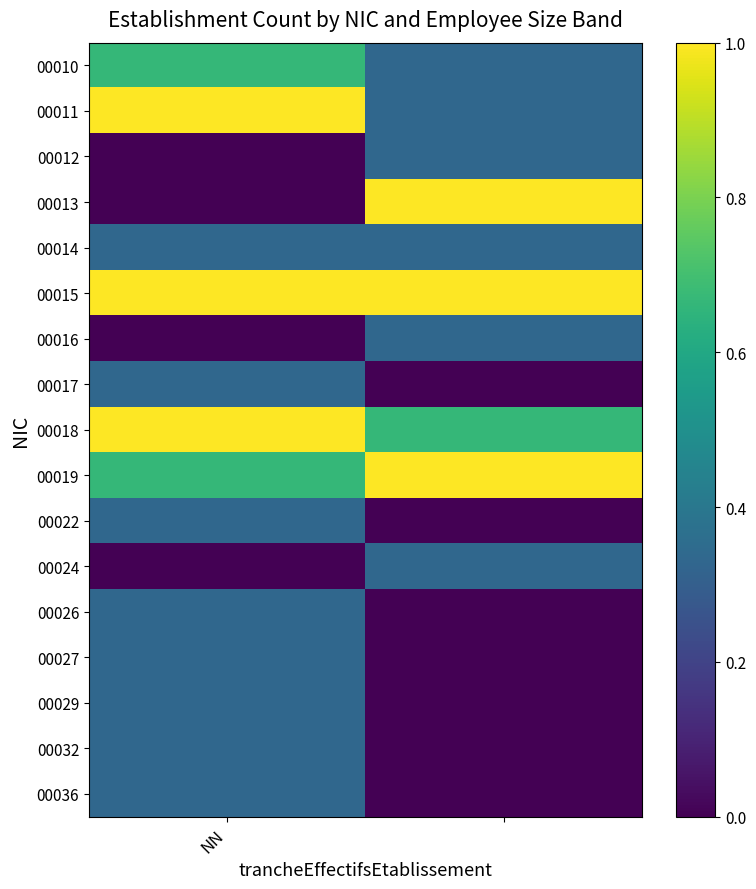

Reading left to right, extract all data points from this chart.

00010: 0.7	0.3
00011: 1.0	0.3
00012: 0.0	0.3
00013: 0.0	1.0
00014: 0.3	0.3
00015: 1.0	1.0
00016: 0.0	0.3
00017: 0.3	0.0
00018: 1.0	0.7
00019: 0.7	1.0
00022: 0.3	0.0
00024: 0.0	0.3
00026: 0.3	0.0
00027: 0.3	0.0
00029: 0.3	0.0
00032: 0.3	0.0
00036: 0.3	0.0